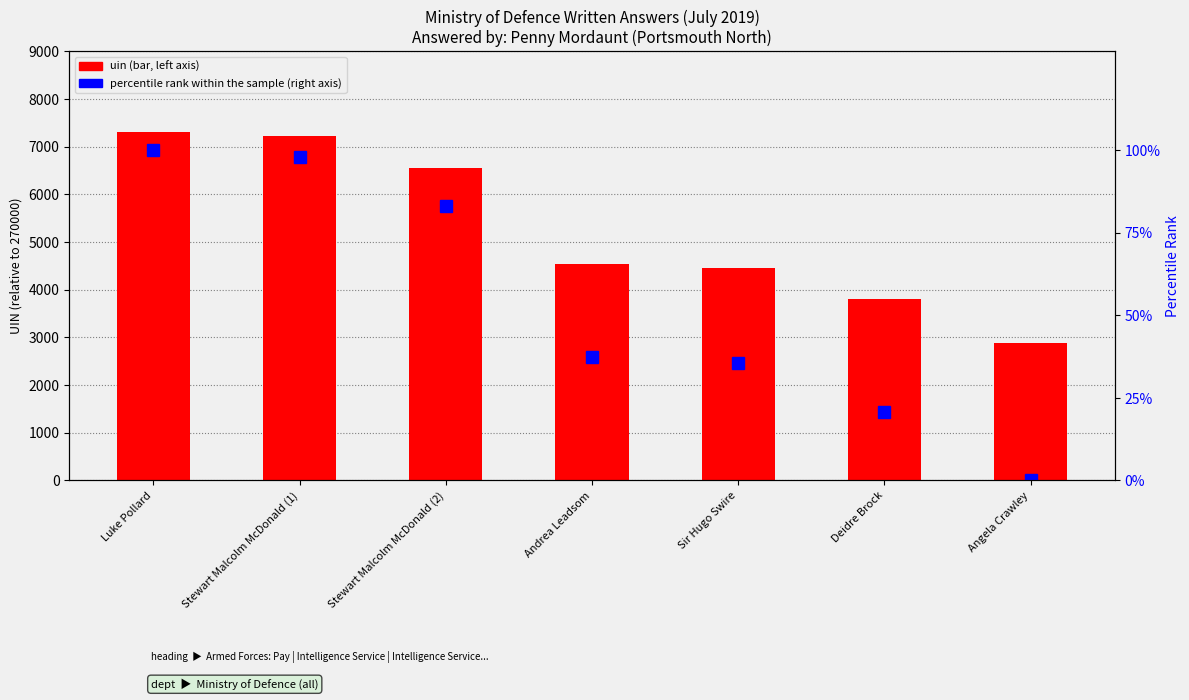

How many values in the percentile rank within the sample series exceed 37?

4